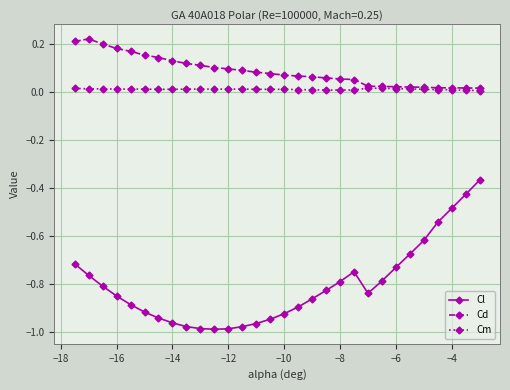

True or false: Cm and Cl intersect in this chart.

False